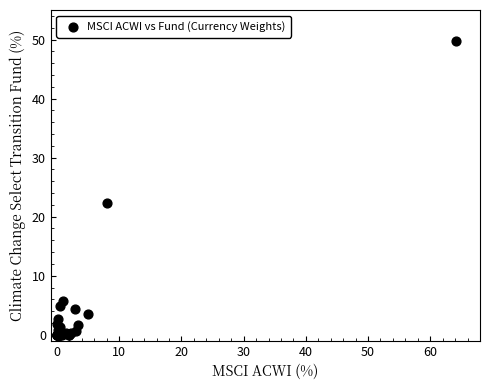

What Y value in the scatter plot is closest to 24?

22.3